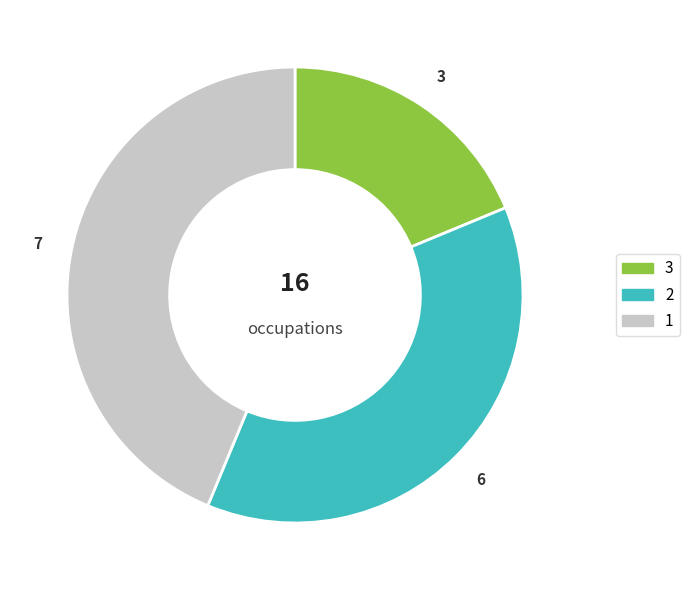

What is the ratio of the value at 2 to the value at 1?

0.9